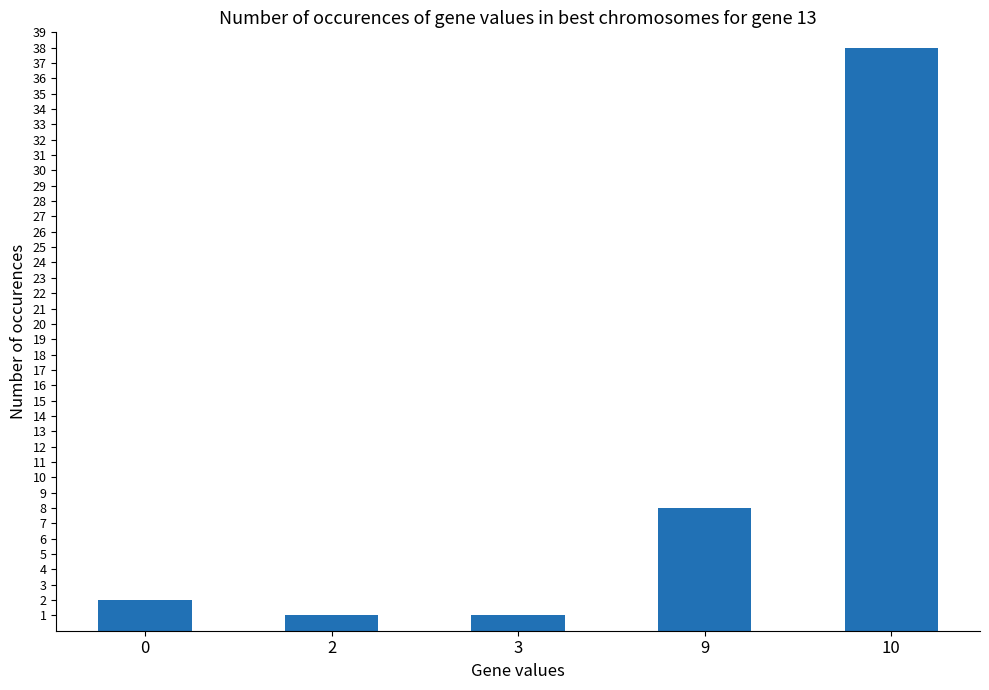

What is the difference between the maximum and minimum values?

37